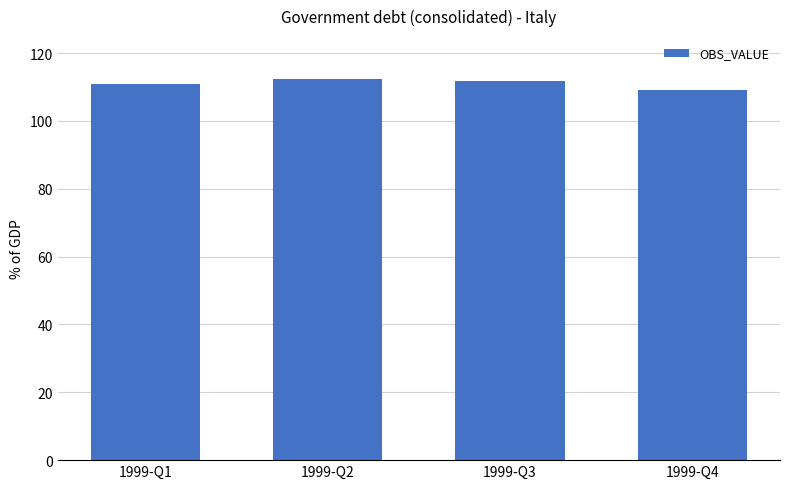

What is the change in value from 1999-Q1 to 1999-Q3?

+0.9